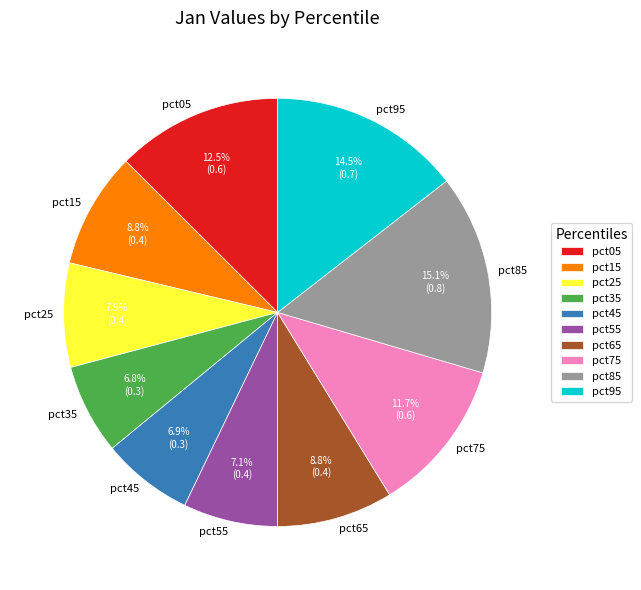

To the nearest percent, what is the difference between the largest and smallest slice percentages?

8%